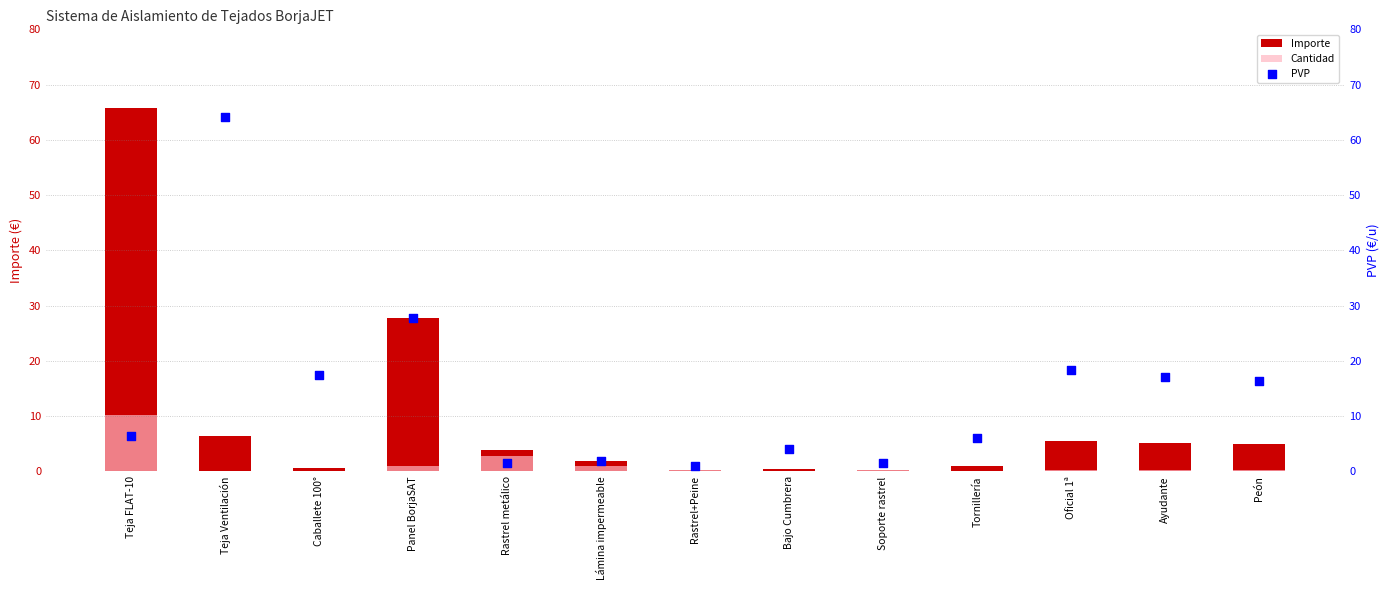

At which category is the sum across all series the highest?

Teja FLAT-10